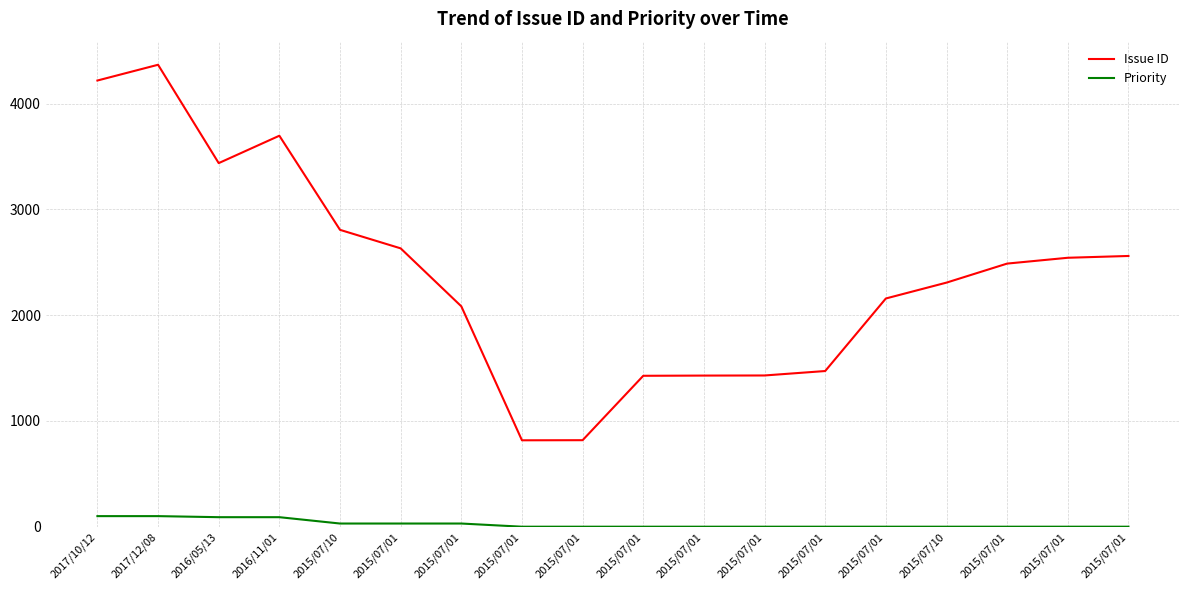

In Issue ID, how many points are higher than both neighbors (excluding endpoints)?

2